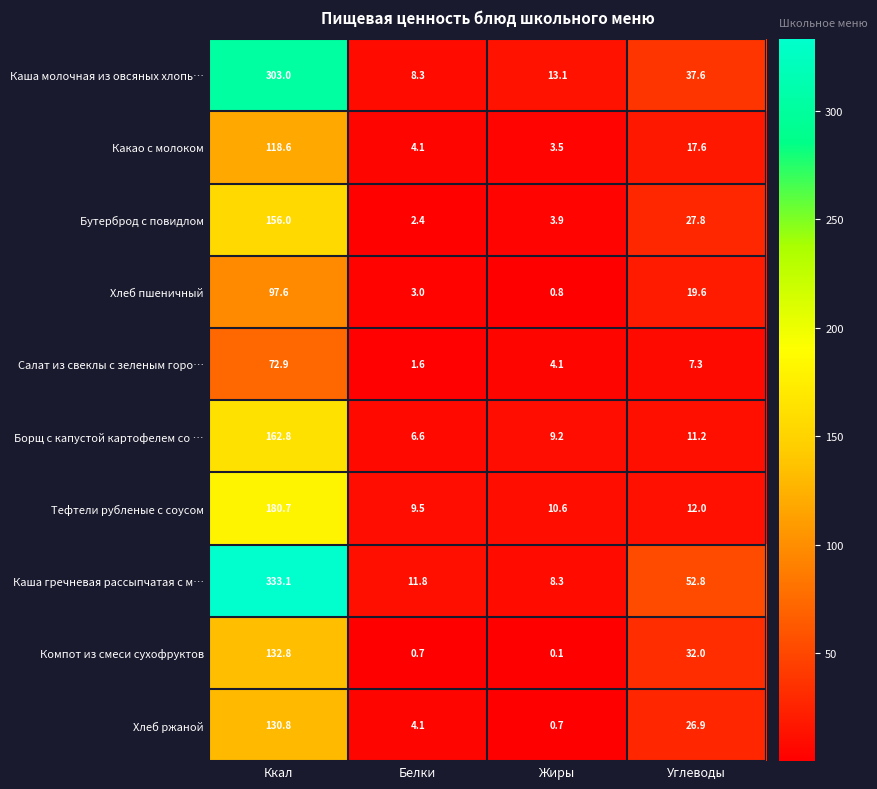

What is the minimum value shown in the chart?

0.1